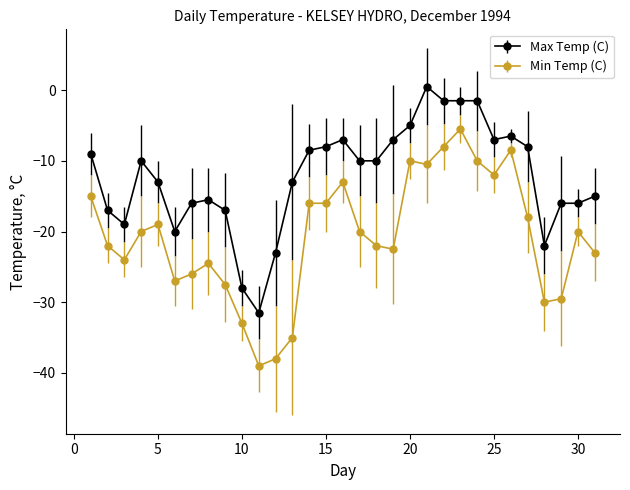

What is the smallest value displayed?

-39.0